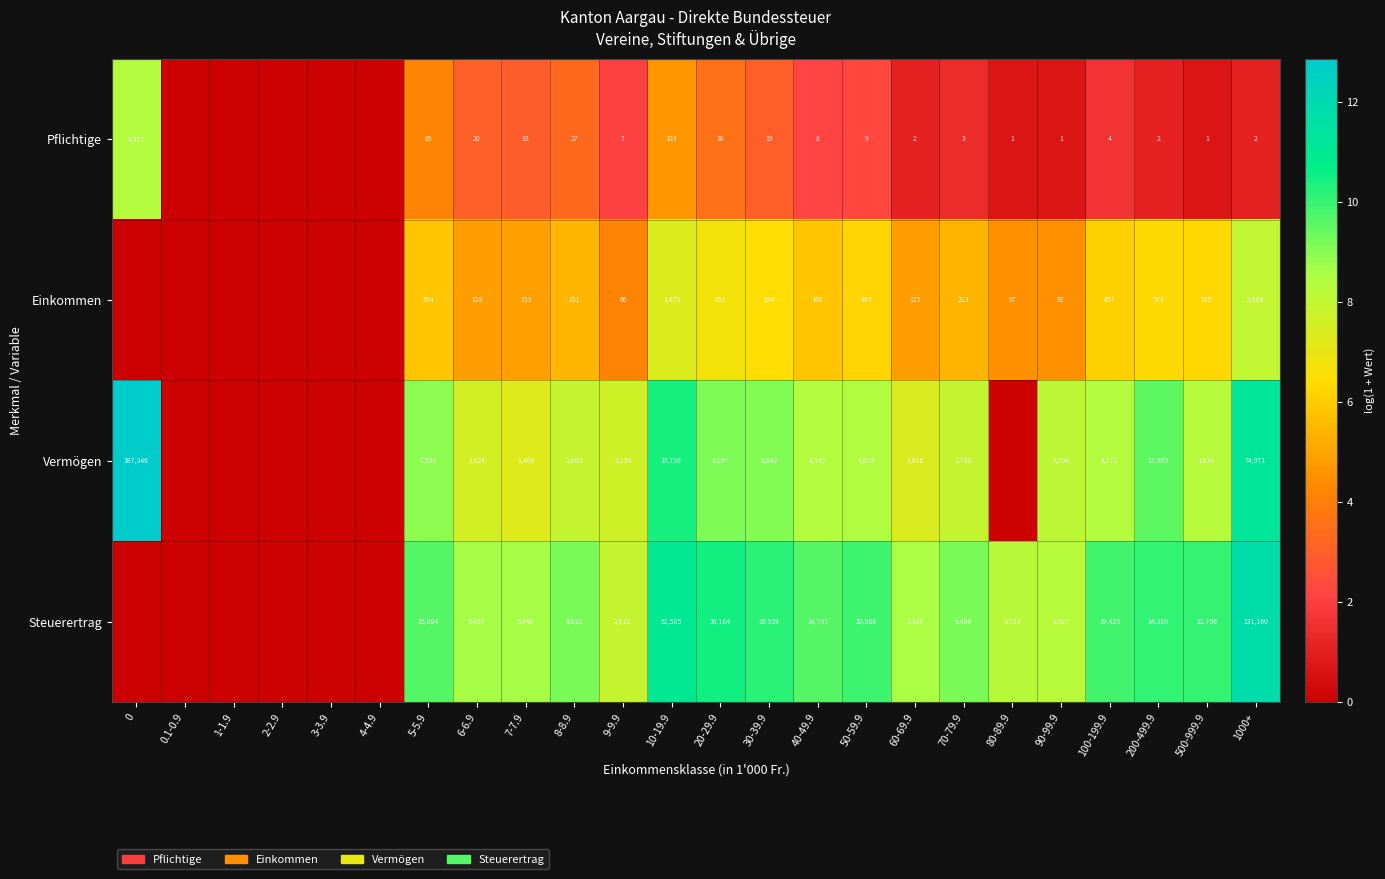

What is the difference between the highest and lowest values at 60-69.9?

5318